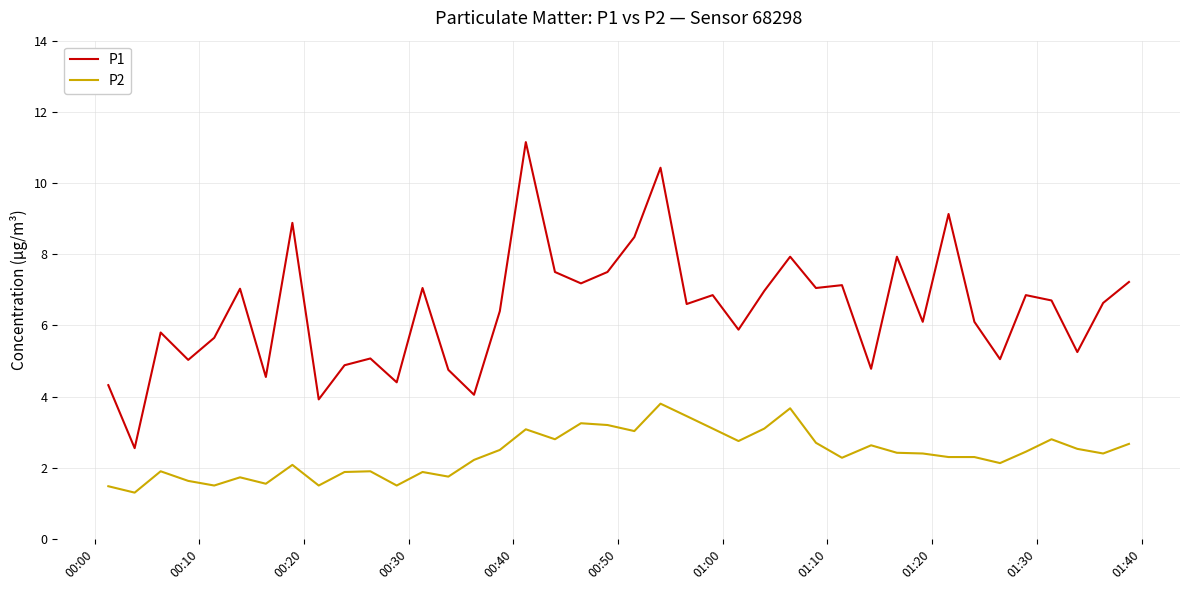

Which series has the widest spread of values?

P1